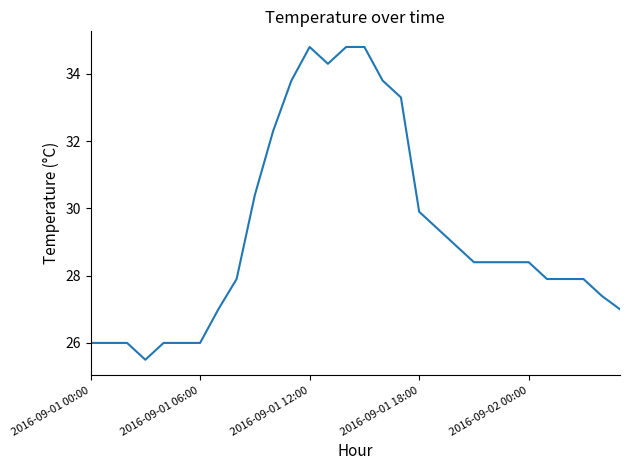

What is the difference between the maximum and minimum values?

9.3